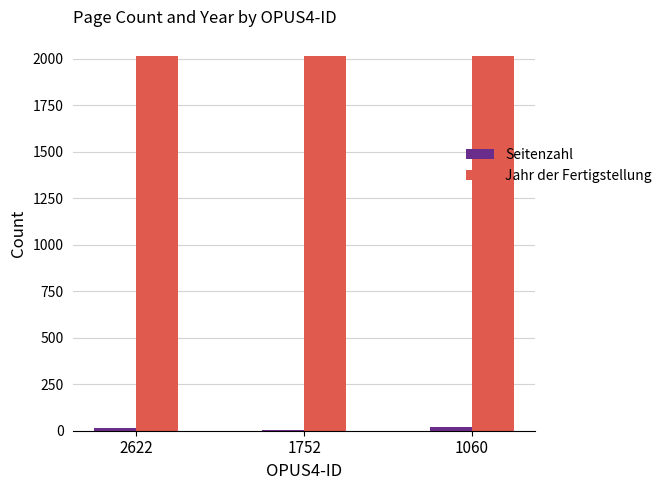

The value of Jahr der Fertigstellung at 2622 is 2017. True or false?

True